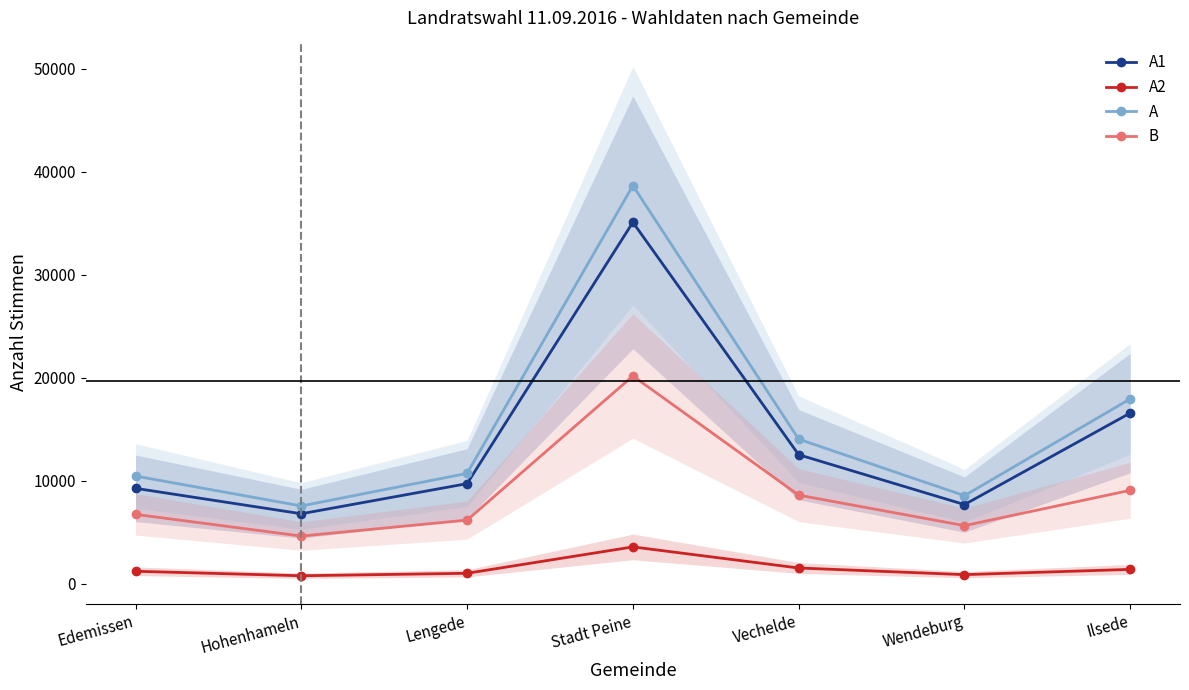

Where is the first local minimum for A?

Hohenhameln